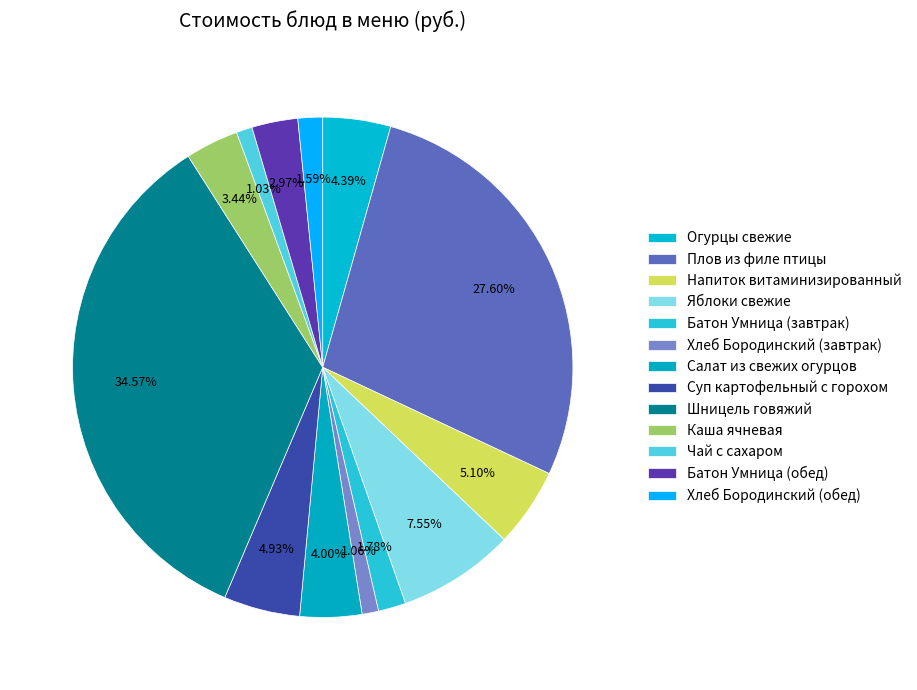

Does Напиток витаминизированный represent more than half of the total?

No